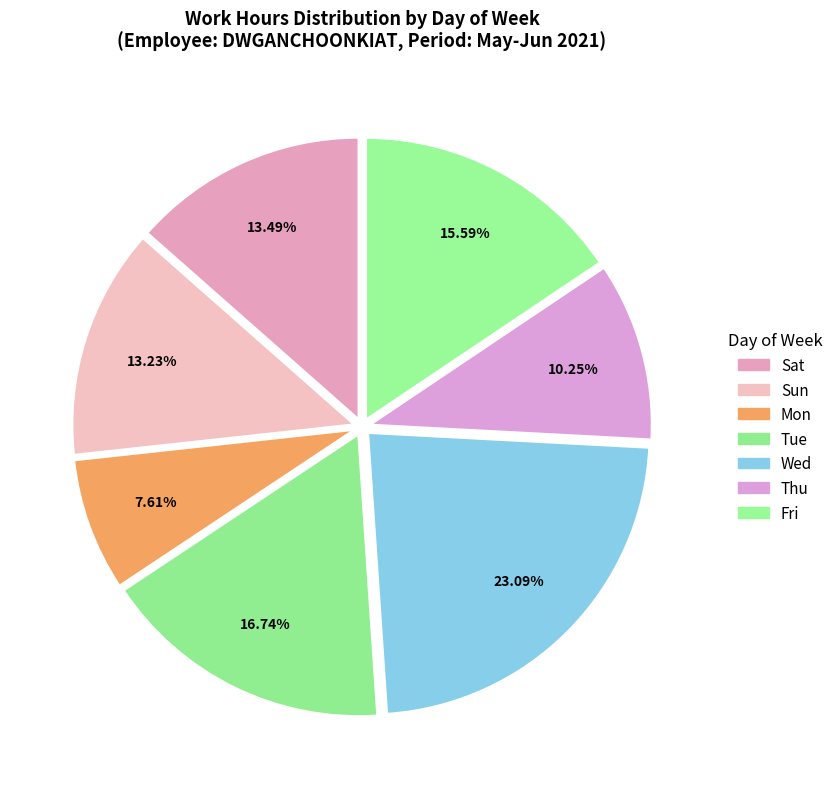

How many segments does this pie chart have?

7